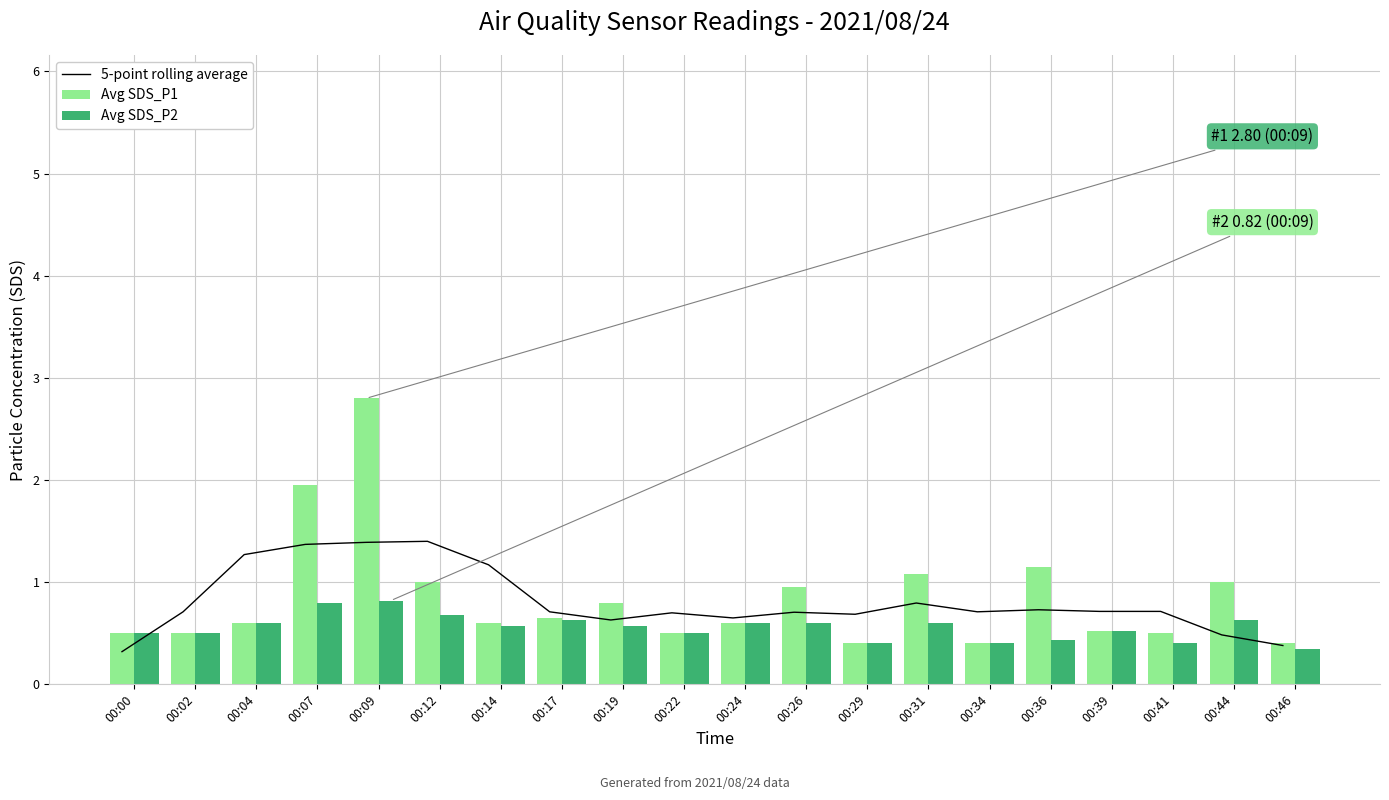

What is the approximate value of 5-point rolling average at 00:14?

1.2